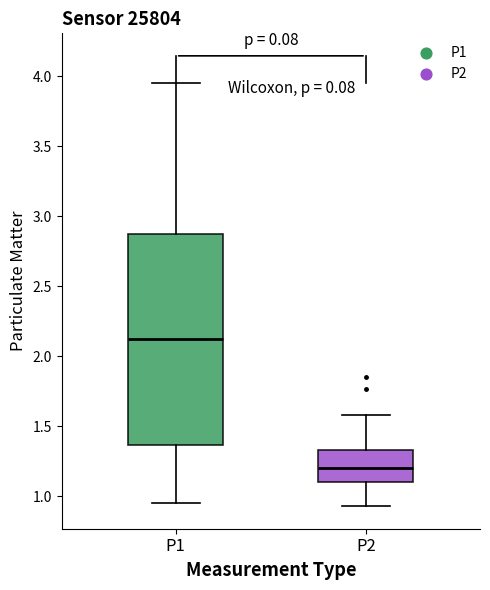

Reading left to right, read every box against the y-axis: the position of its median line, the range the box covers, and the ends of its whiskers. The values are not printed on the chart, so give them approximately, as read against the axis.

P1: median 2.15, box 1.35 to 2.90, whiskers 0.95 to 3.95
P2: median 1.20, box 1.10 to 1.35, whiskers 0.95 to 1.60